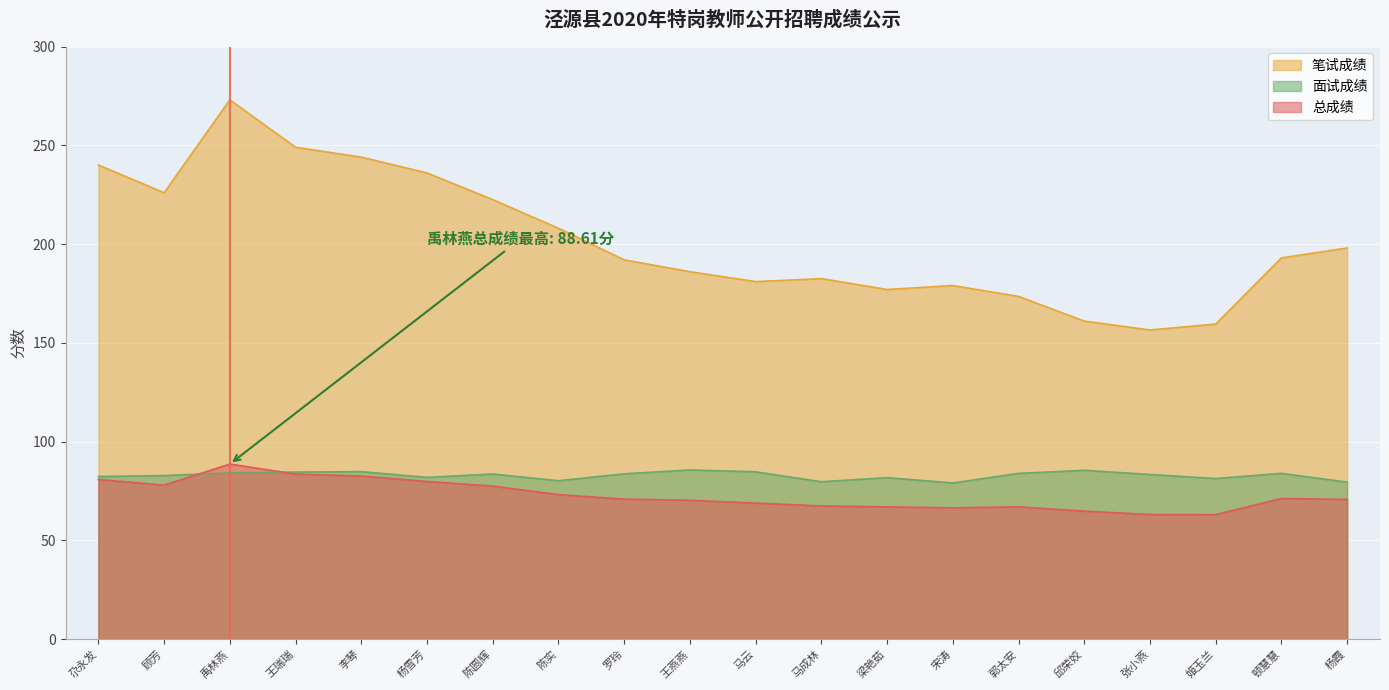

What is the difference between the second highest and second lowest values in the 笔试成绩 series?

89.5